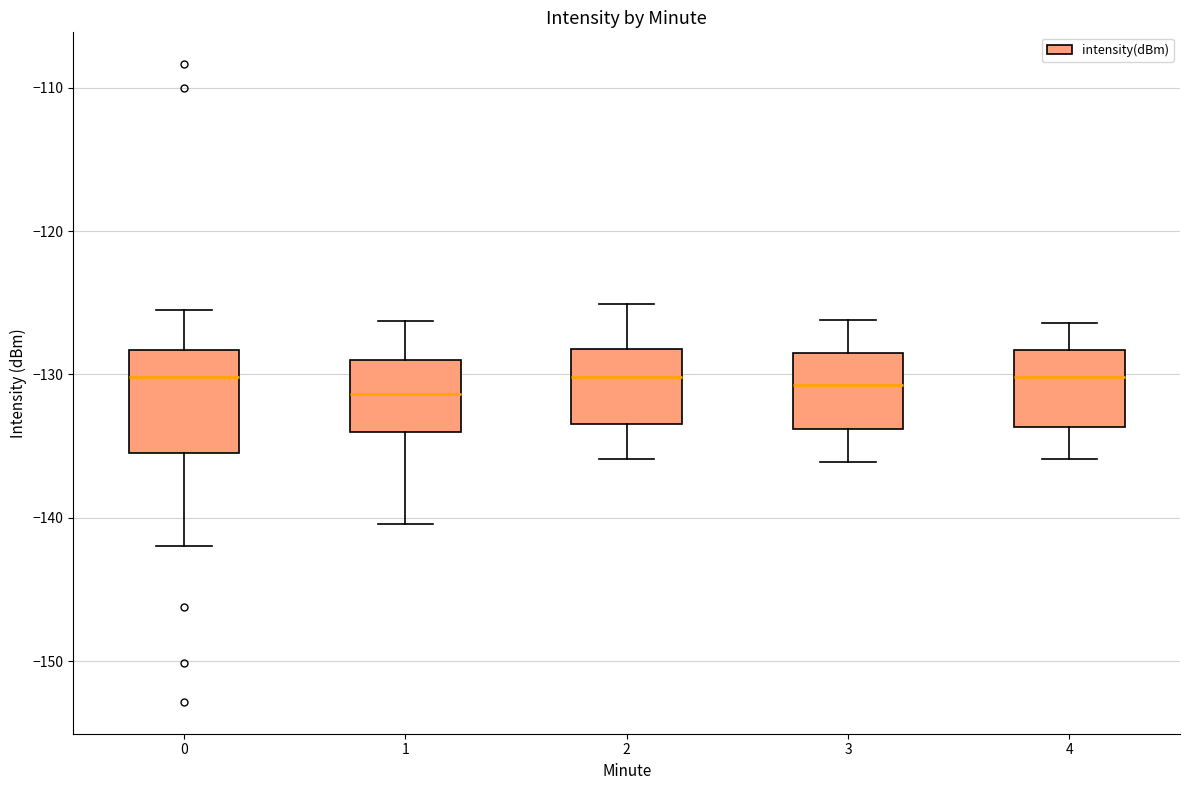

Reading left to right, read every box against the y-axis: the position of its median line, the range the box covers, and the ends of its whiskers. The values are not printed on the chart, so give them approximately, as read against the axis.

0: median -130, box -135 to -128, whiskers -142 to -126
1: median -131, box -134 to -129, whiskers -140 to -126
2: median -130, box -133 to -128, whiskers -136 to -125
3: median -131, box -134 to -129, whiskers -136 to -126
4: median -130, box -134 to -128, whiskers -136 to -126